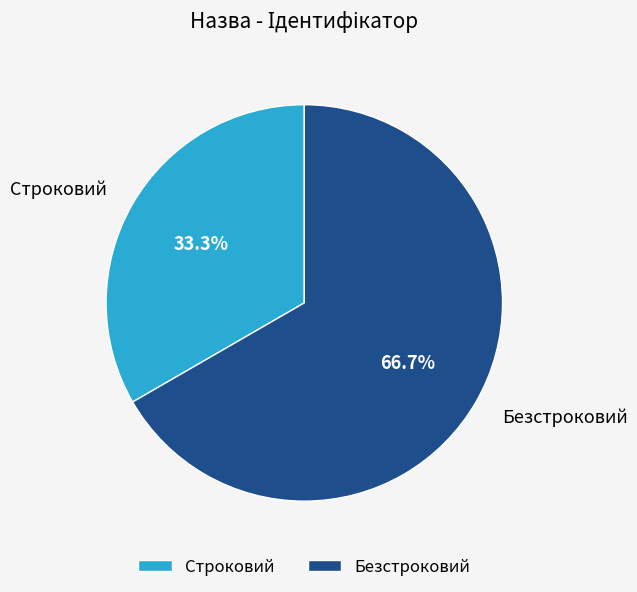

What is the ratio of the value at Безстроковий to the value at Строковий?

2.0